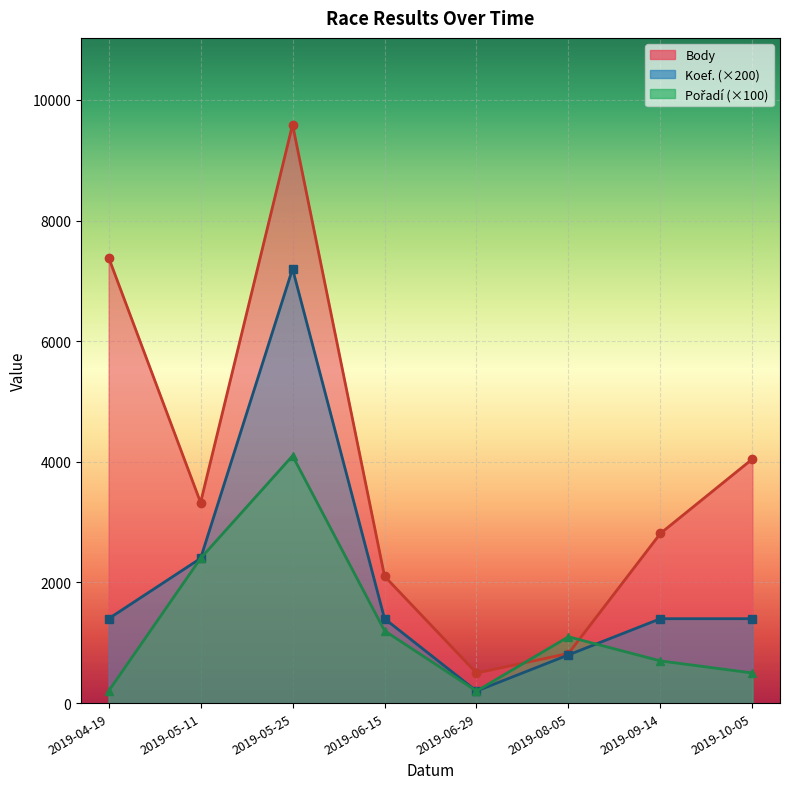

What are all the series names shown in the legend?

Body, Koef., Pořadí